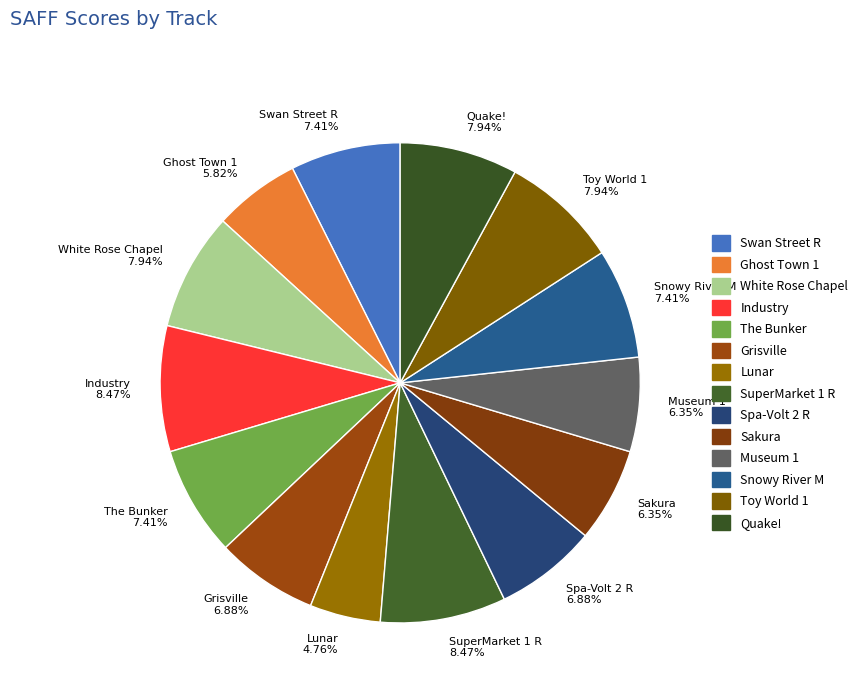

Is there any slice that represents more than half of the pie?

No